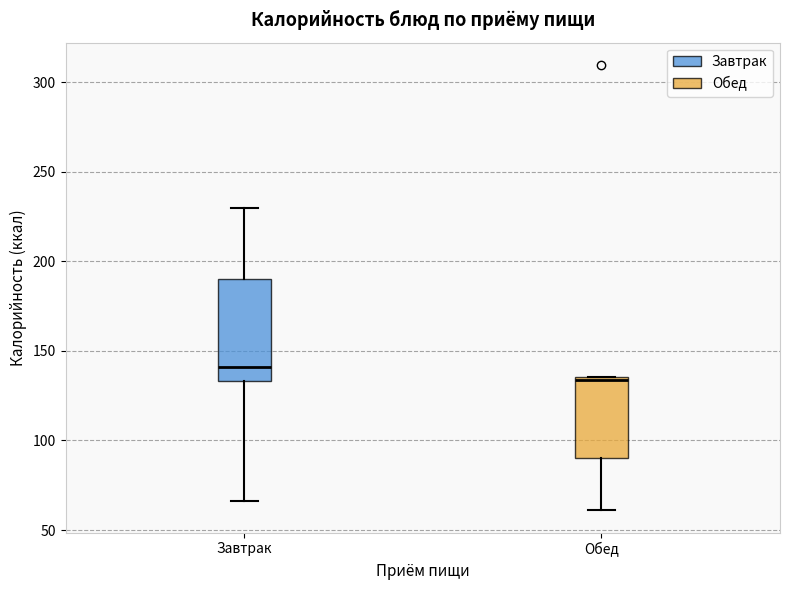

Where is the upper edge of the box for Обед on the y-axis? The values are not printed on the chart, so give them approximately, as read against the axis.

135